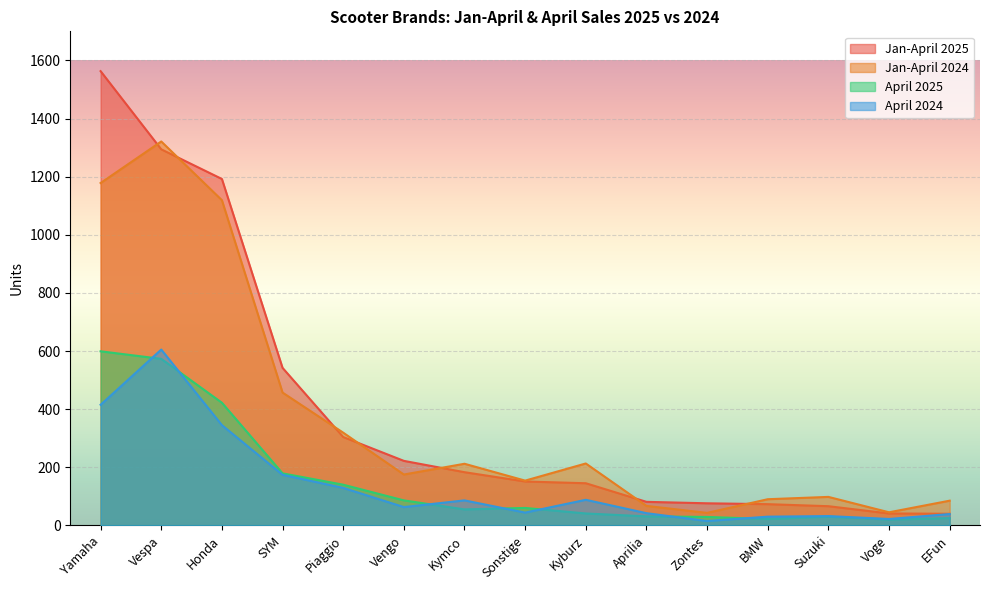

Reading right to left, list all the values displayed in this chart.

Jan-April 2025: 40	41	66	73	76	81	145	151	183	222	304	542	1192	1294	1563
Jan-April 2024: 85	45	98	90	43	67	213	154	212	175	319	457	1119	1321	1178
April 2025: 25	20	30	22	29	31	41	60	55	86	140	179	422	573	599
April 2024: 39	22	32	30	15	42	88	44	86	63	129	174	345	605	415